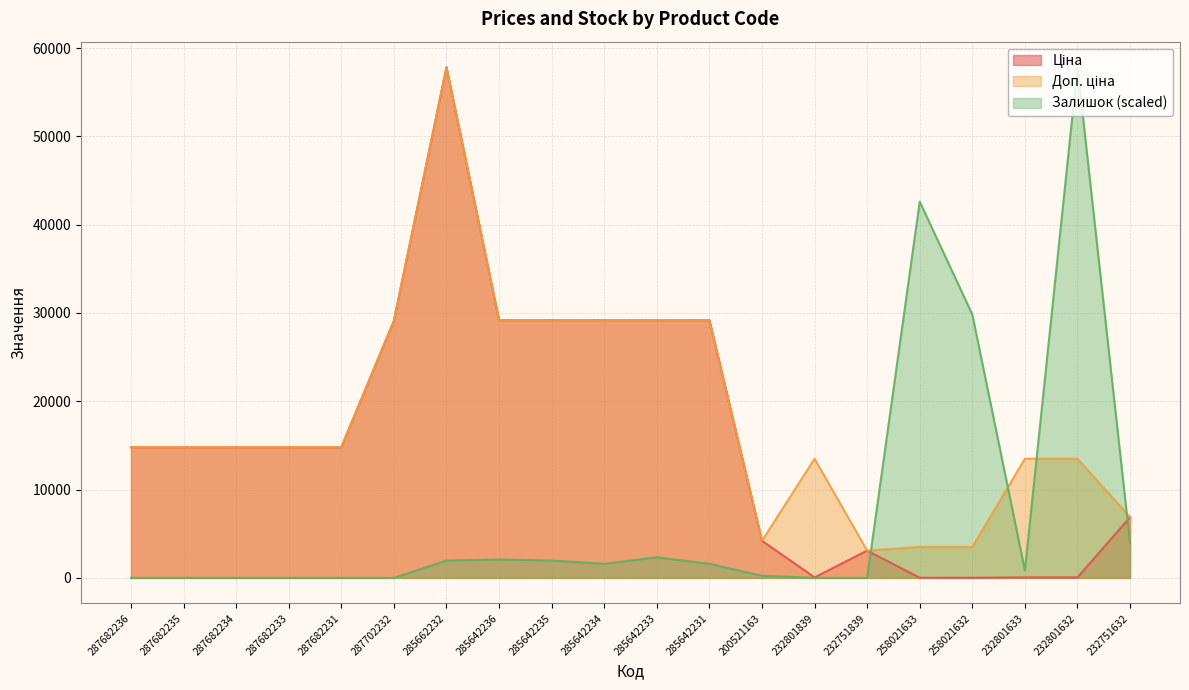

What is the sum of all Залишок values?

146836.9